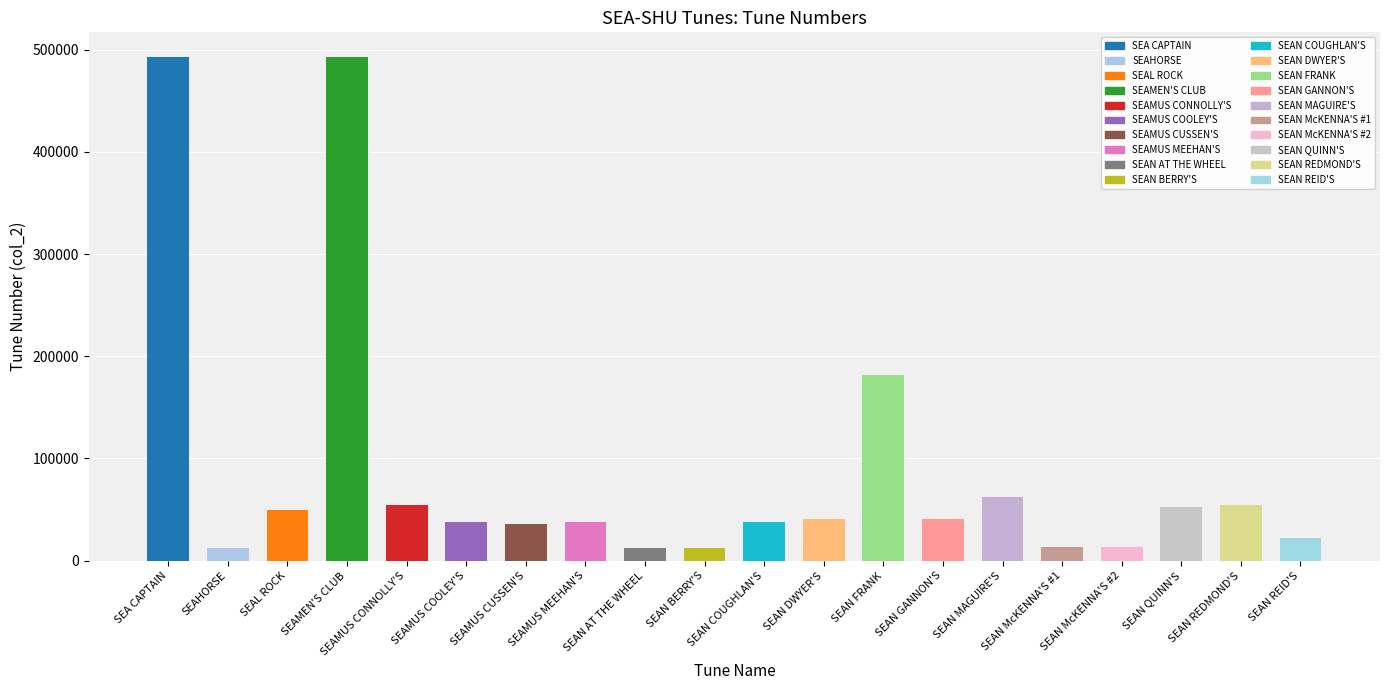

Read the value at SEAN REID'S, to the nearest 100.

22100